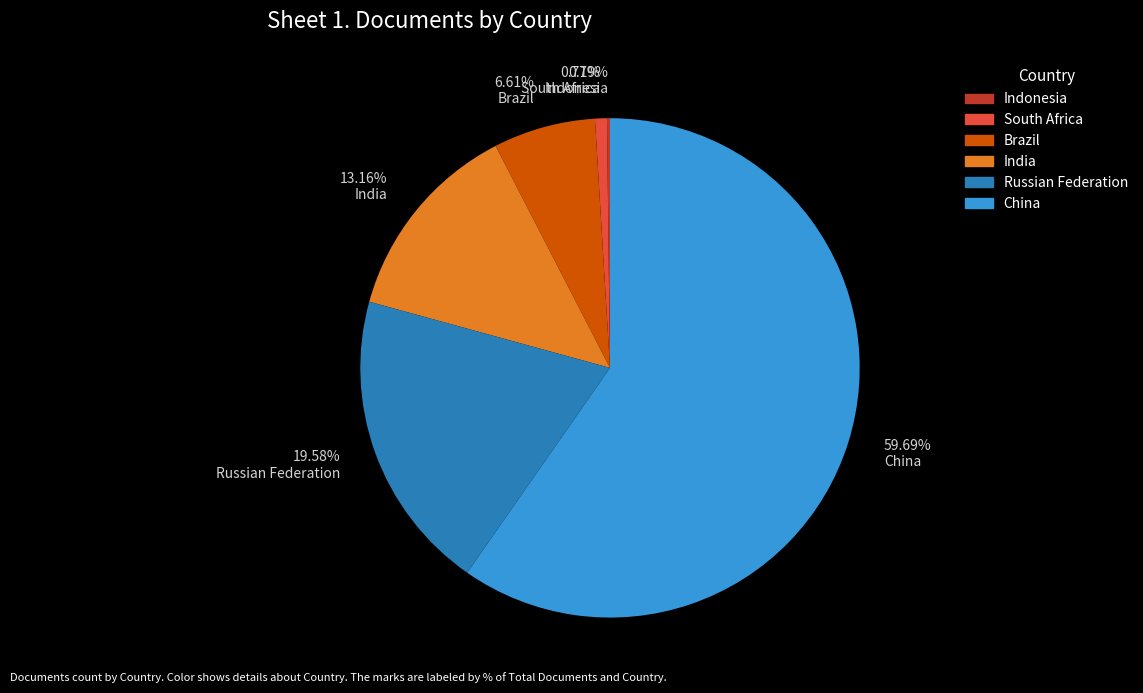

What percentage do China and South Africa together represent?

60.5%